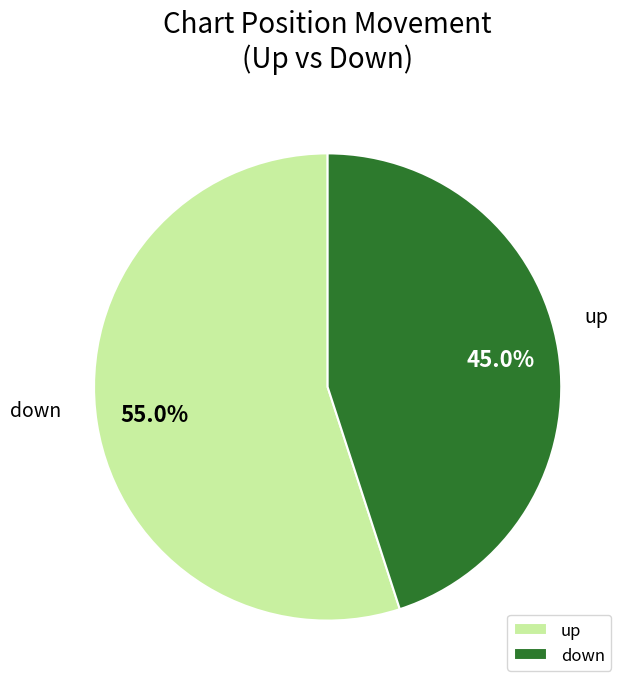

What is the majority slice?

up